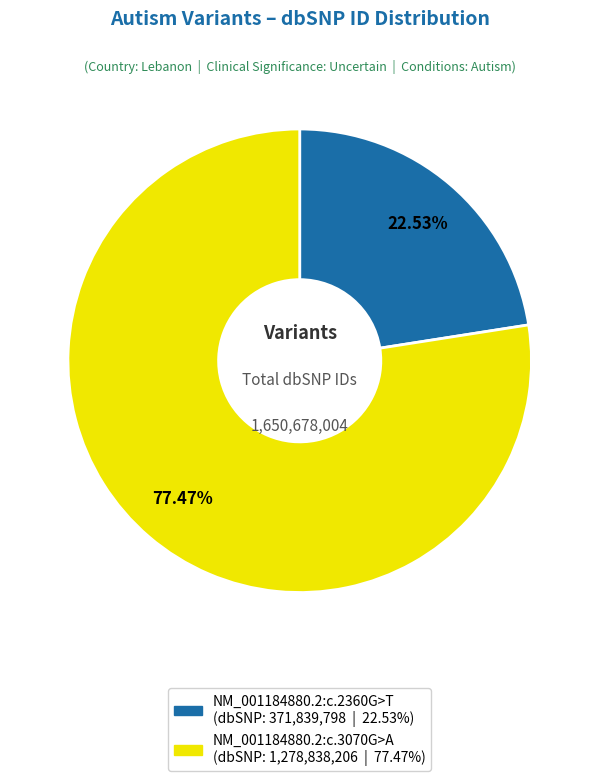

To the nearest percent, what is the combined percentage of NM_001184880.2:c.3070G>A and NM_001184880.2:c.2360G>T?

100%